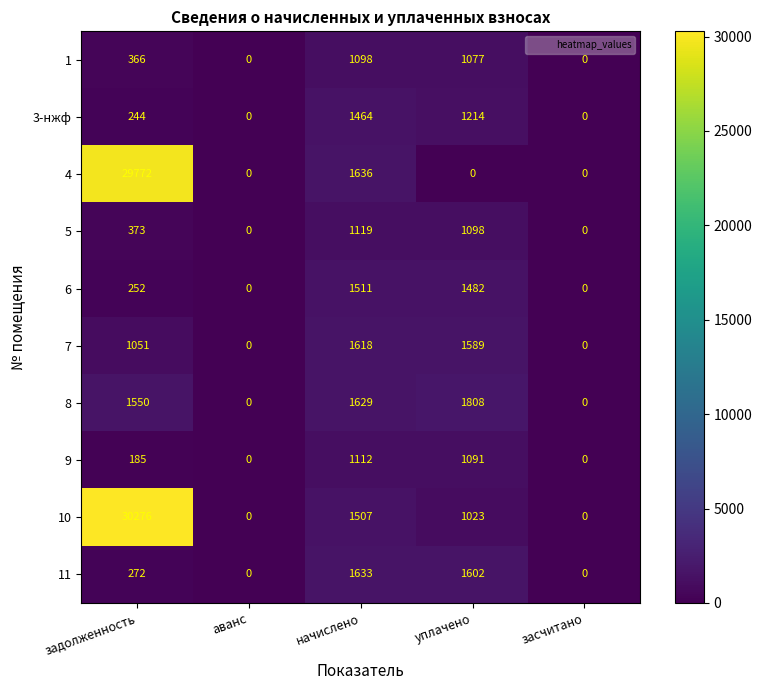

Which category has the highest value in the 7 series?

начислено